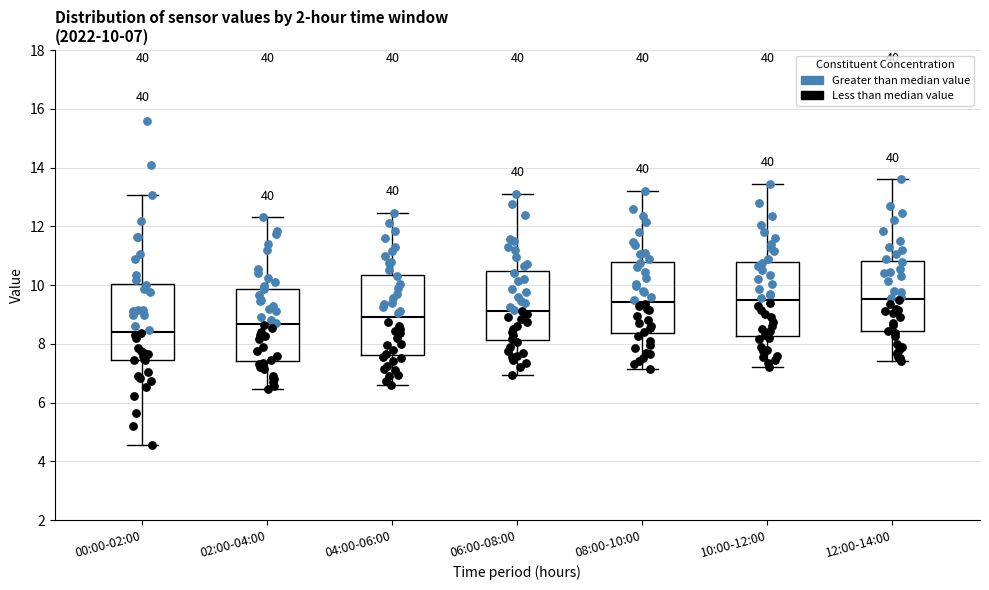

Which box has the lowest median line?

00:00-02:00